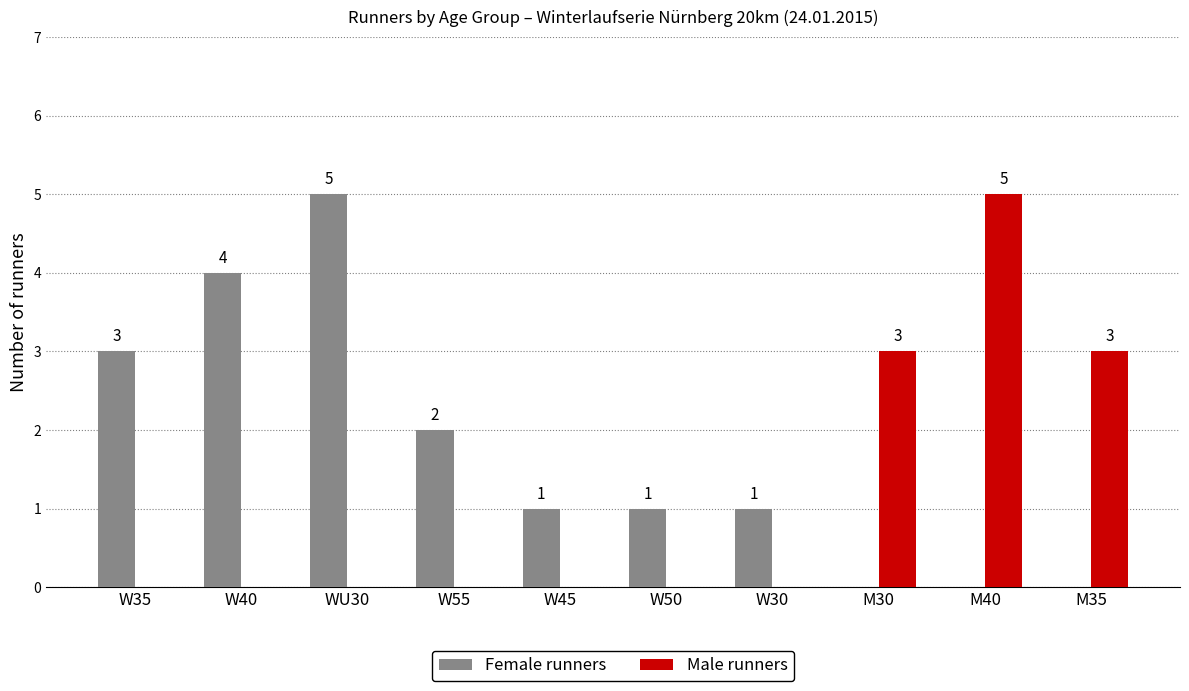

The Male runners series shows 3 at W30. True or false?

False